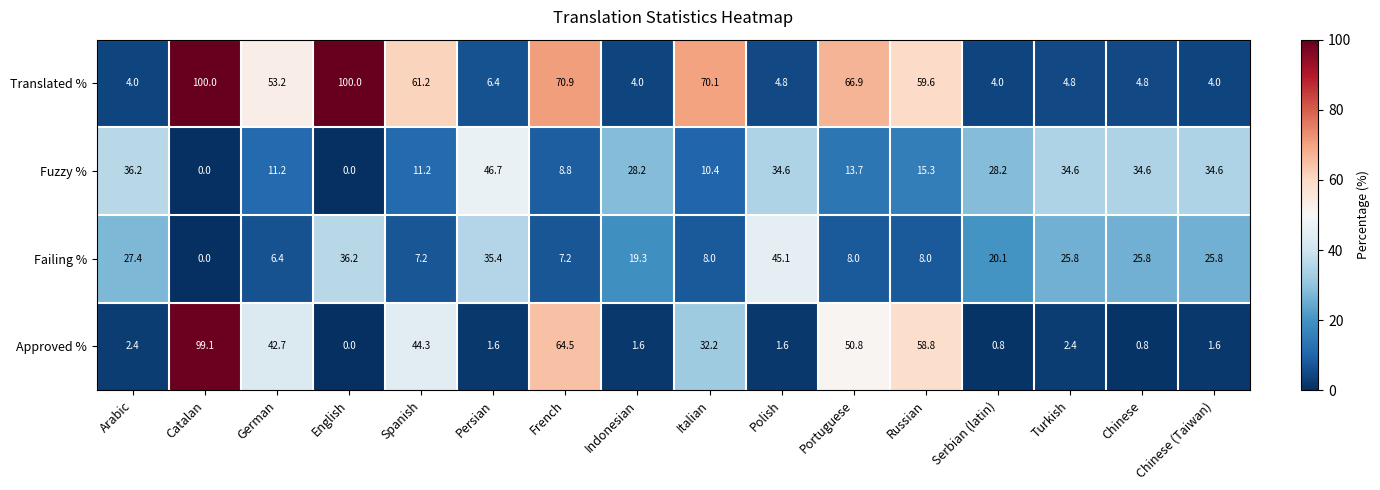

Which series has the largest range (max minus min)?

Approved %